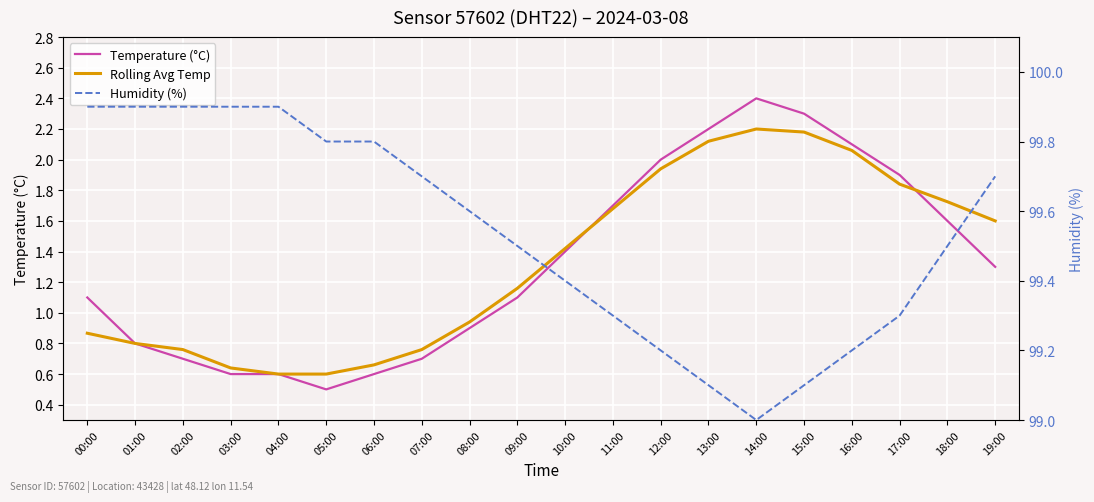

What is the total value across all series at 04:00?

101.1